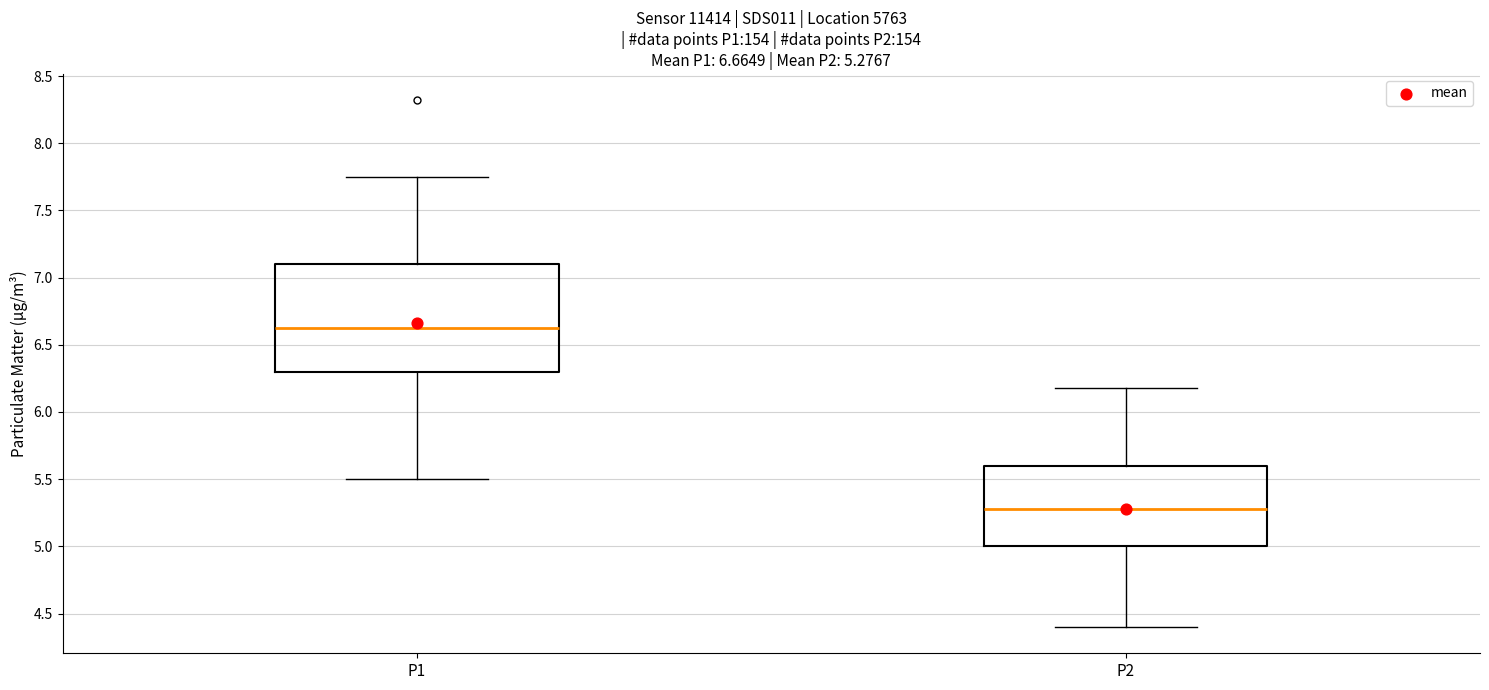

Which box has the lowest median line?

P2